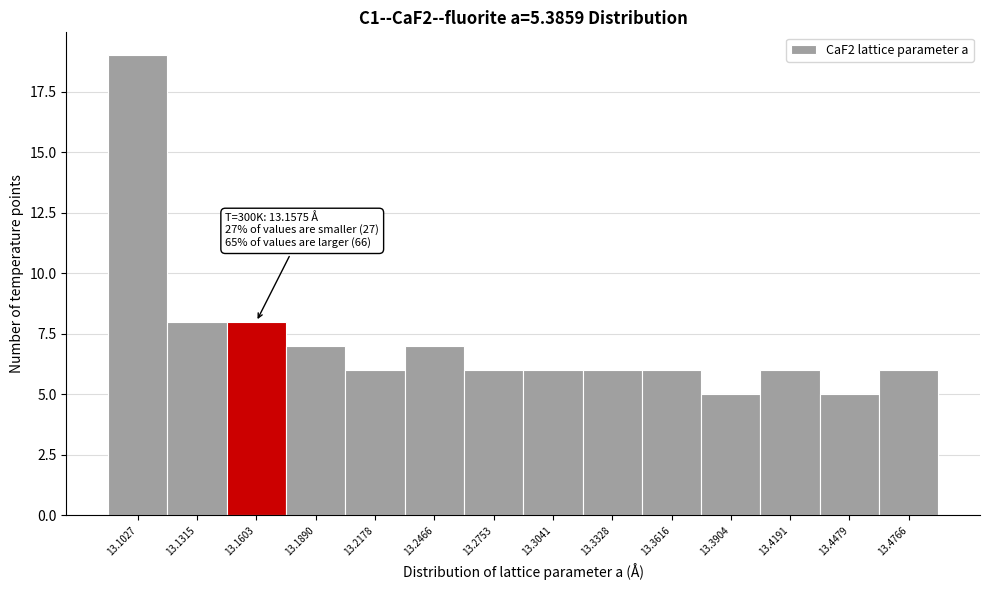

Over which range of the x-axis is the bar tallest?

13.090 to 13.115